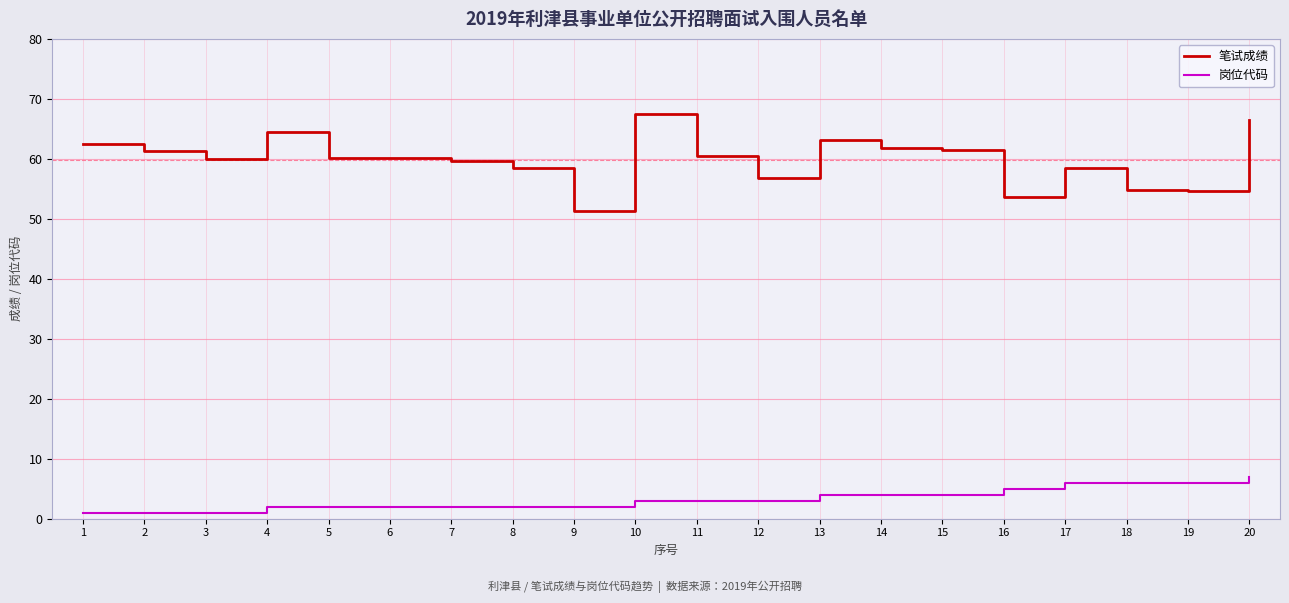

Which series has the largest total across all categories?

笔试成绩